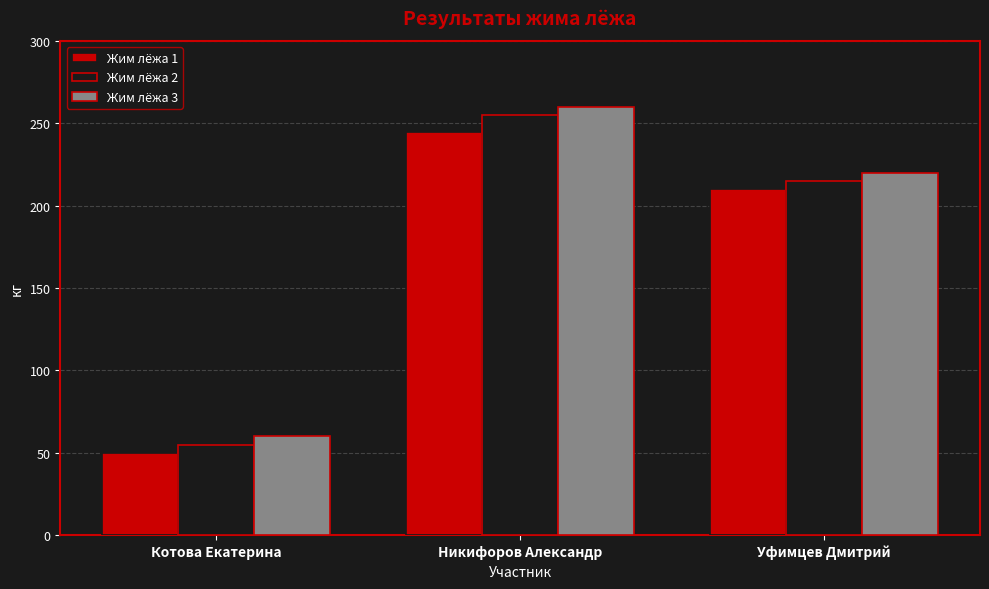

What is the spread (max minus min) of values at Котова Екатерина?

10